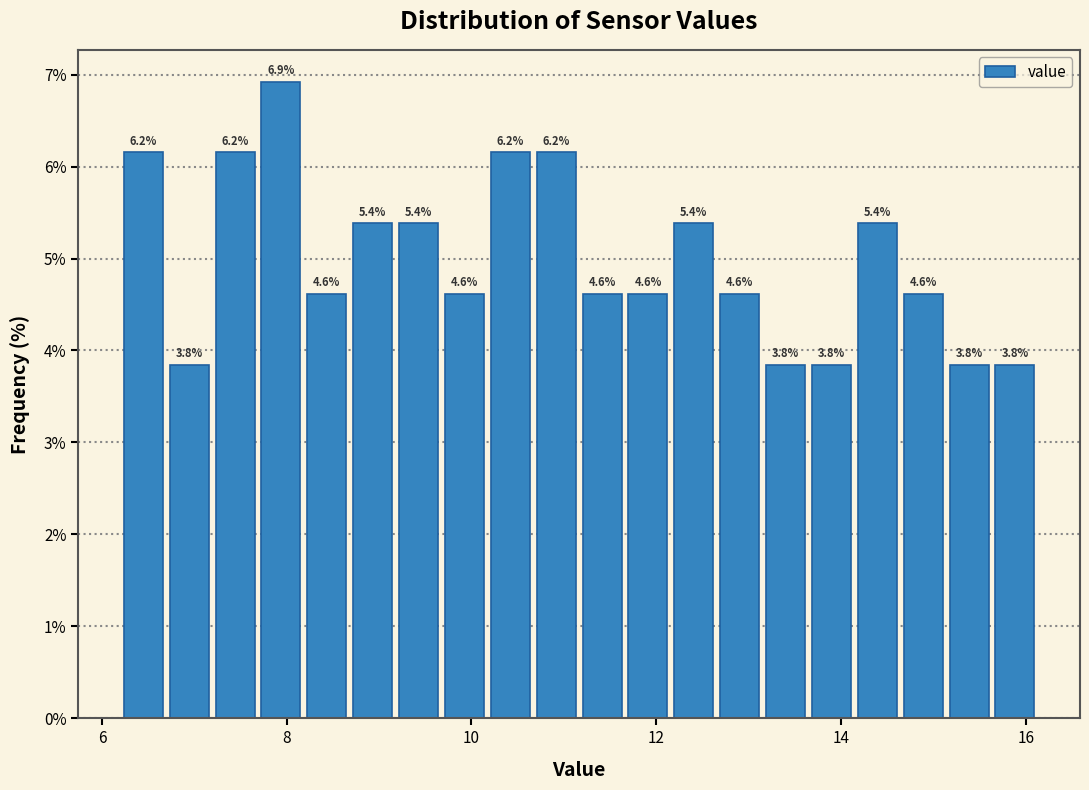

Read against the x-axis, roughly where is the centre of the tallest bar?

8.0